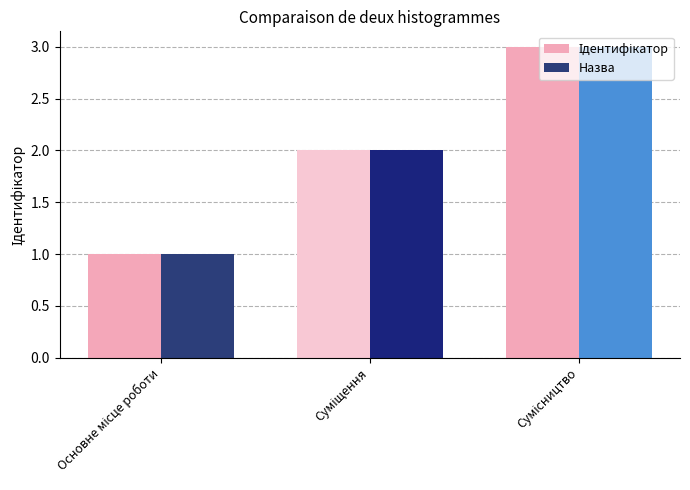

The Ідентифікатор series shows 2 at Суміщення. True or false?

True